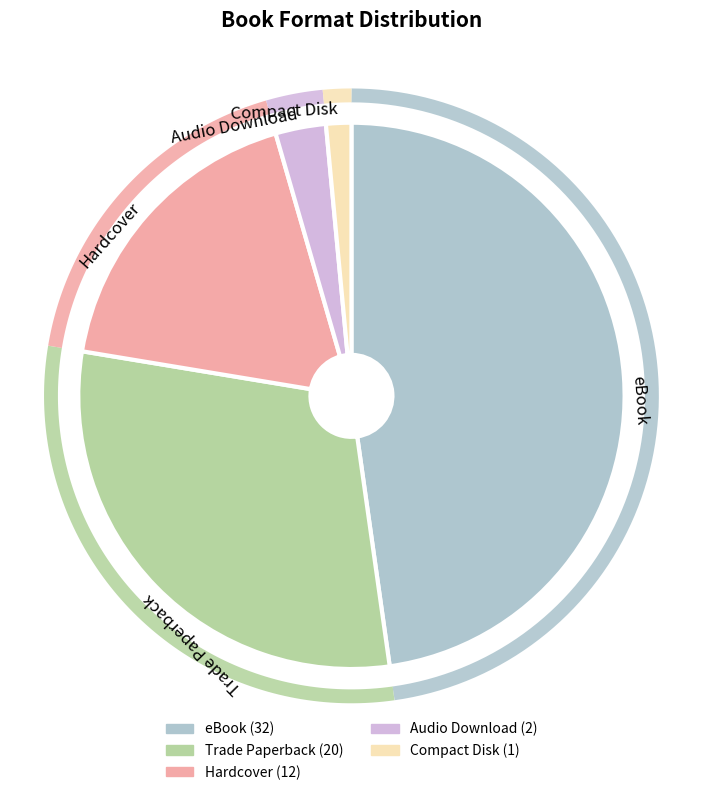

What is the ratio of the value at Audio Download to the value at Trade Paperback?

0.1